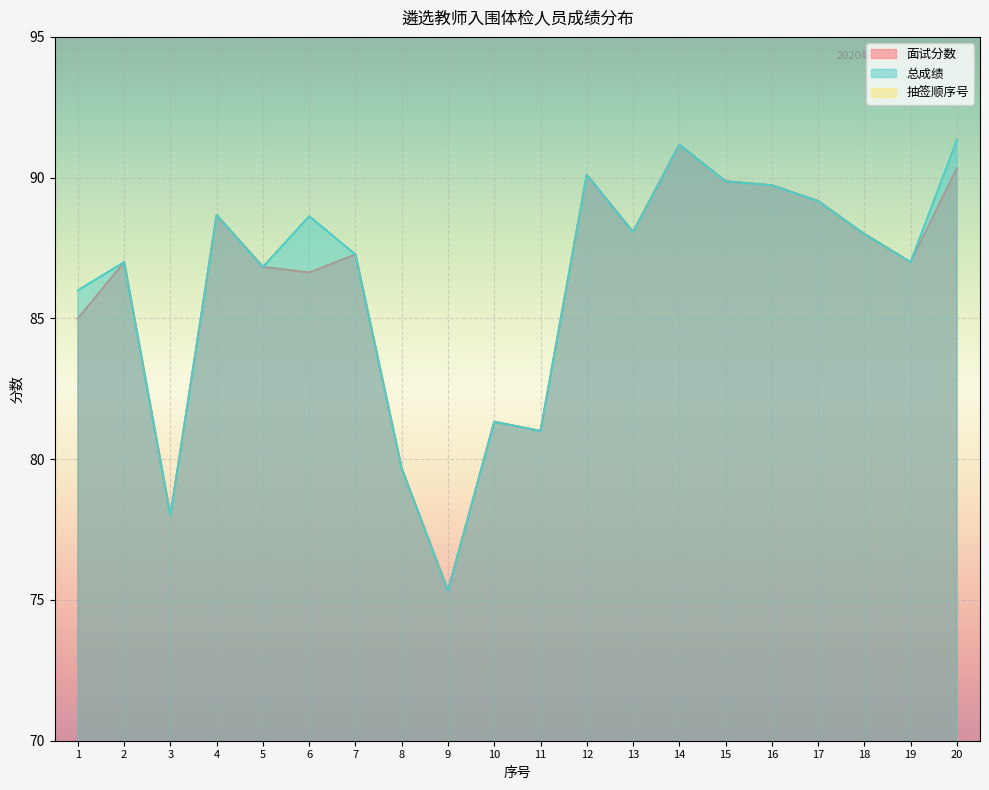

At which label does 抽签顺序号 reach its peak?

7